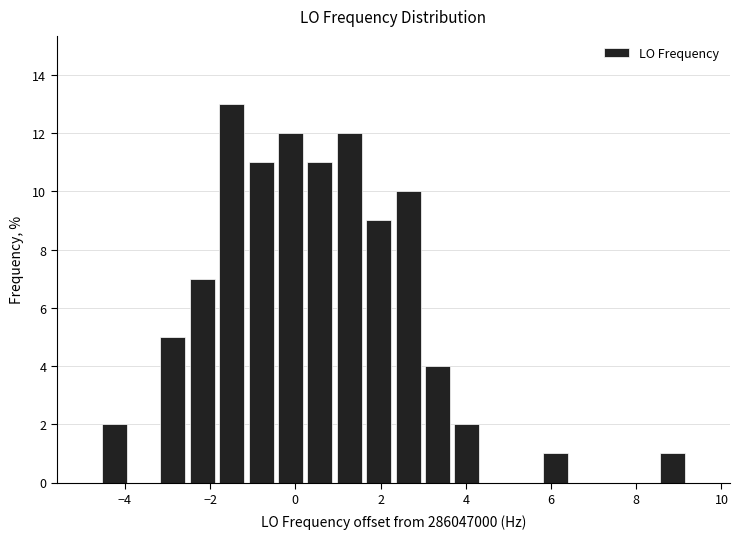

Read against the x-axis, roughly where is the centre of the tallest bar?

-1.4